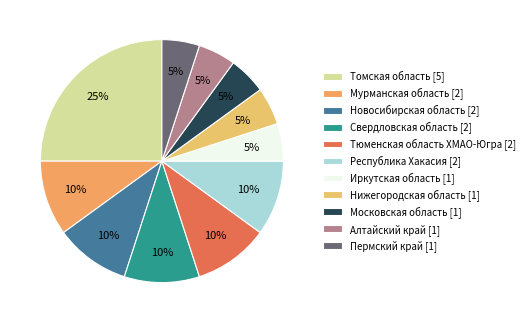

Combined, what portion of the pie is Московская область and Пермский край?

10.0%